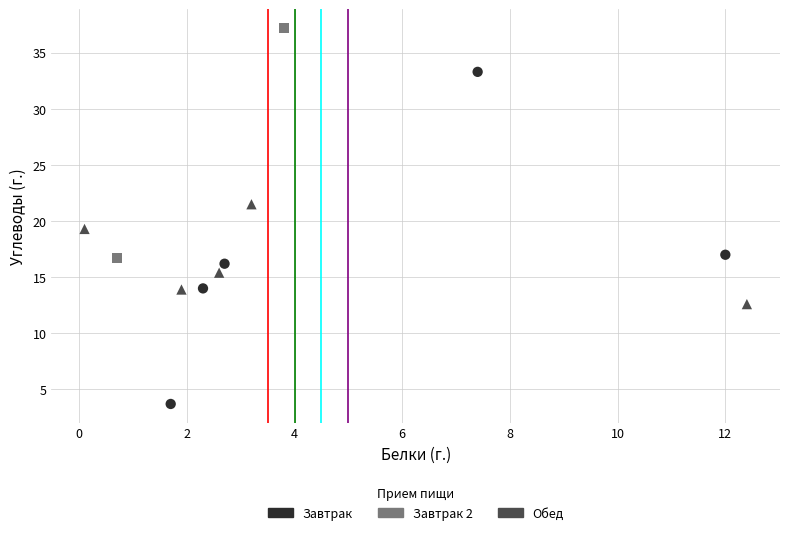

Which series has the largest Y range (max minus min)?

Завтрак